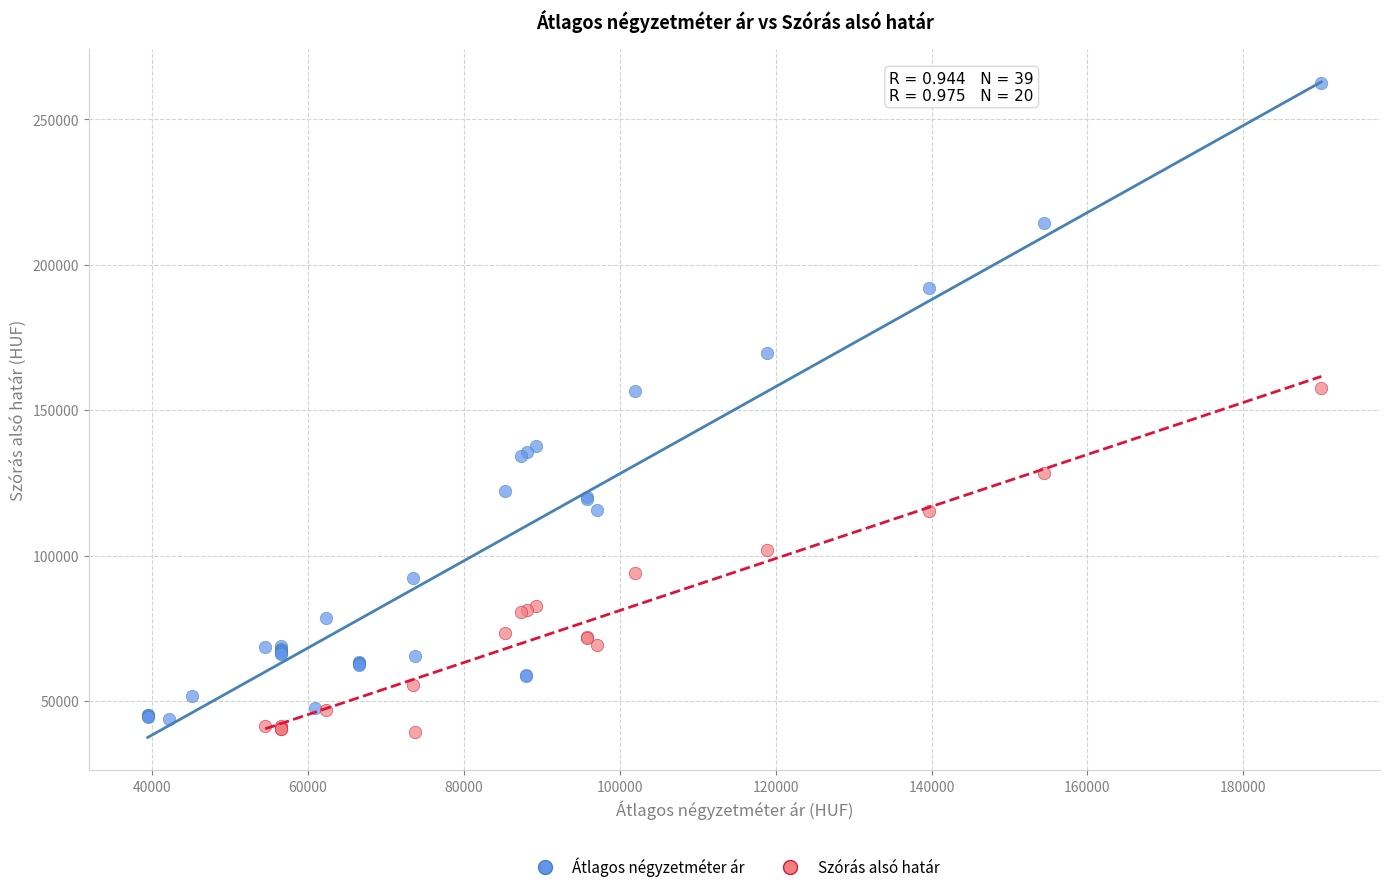

Which series contains the highest Y value?

Átlagos négyzetméter ár